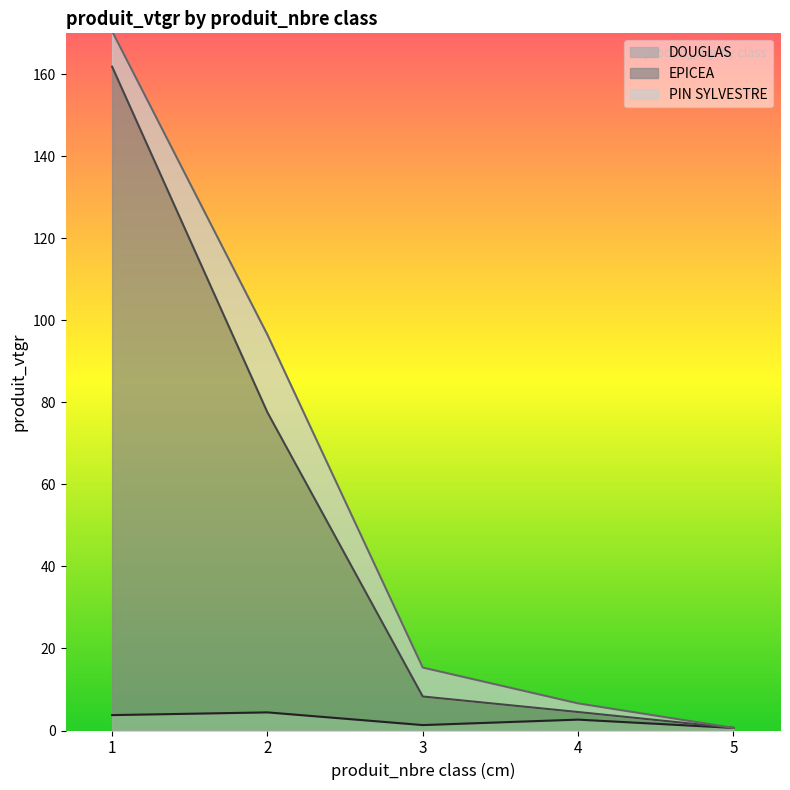

Which series has the widest spread of values?

EPICEA